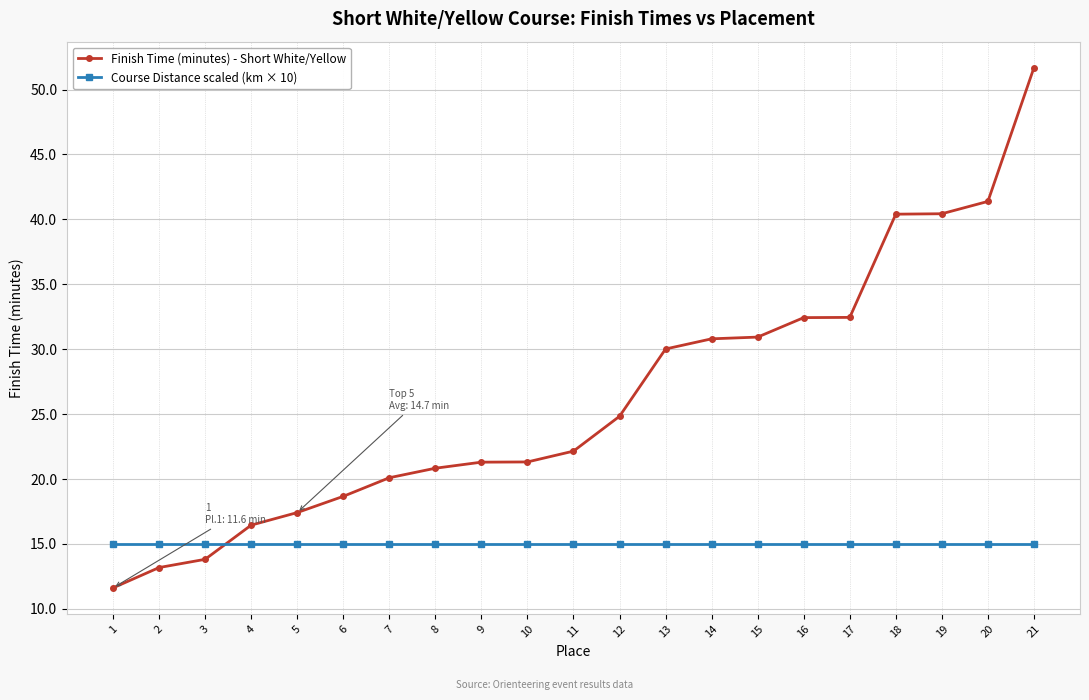

At which category is the sum across all series the highest?

21